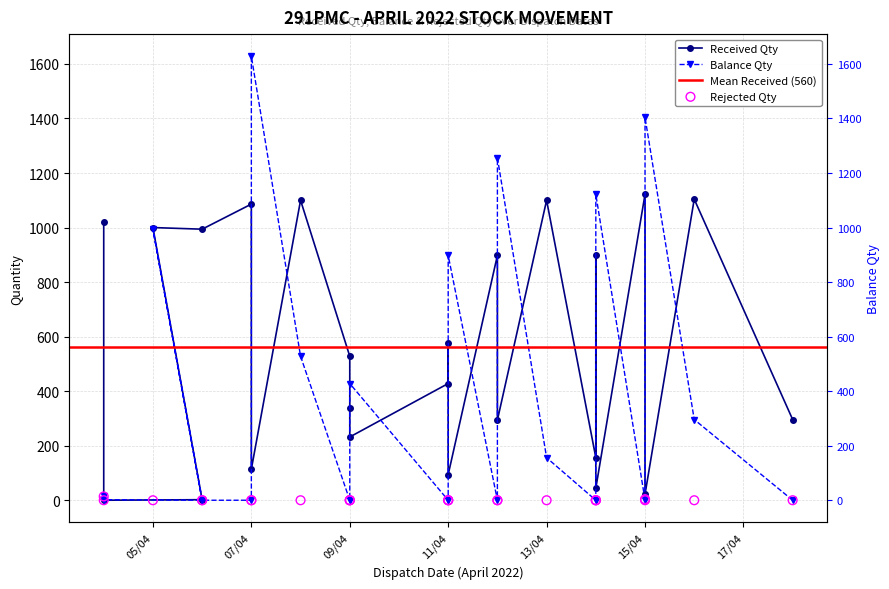

Which series reaches the minimum Y coordinate?

received_qty